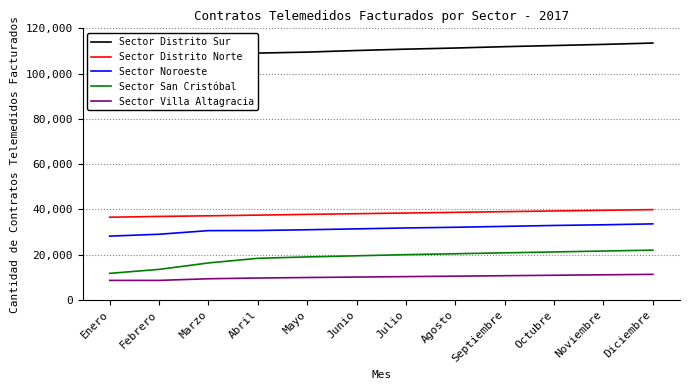

At which label does Sector Distrito Norte reach its minimum?

Enero